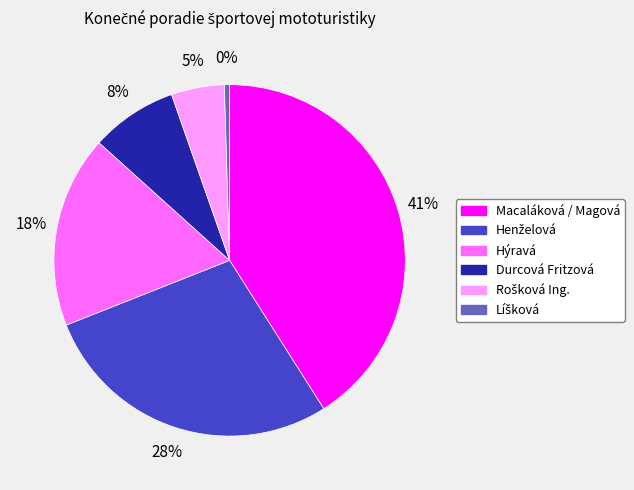

Is there any slice that represents more than half of the pie?

No